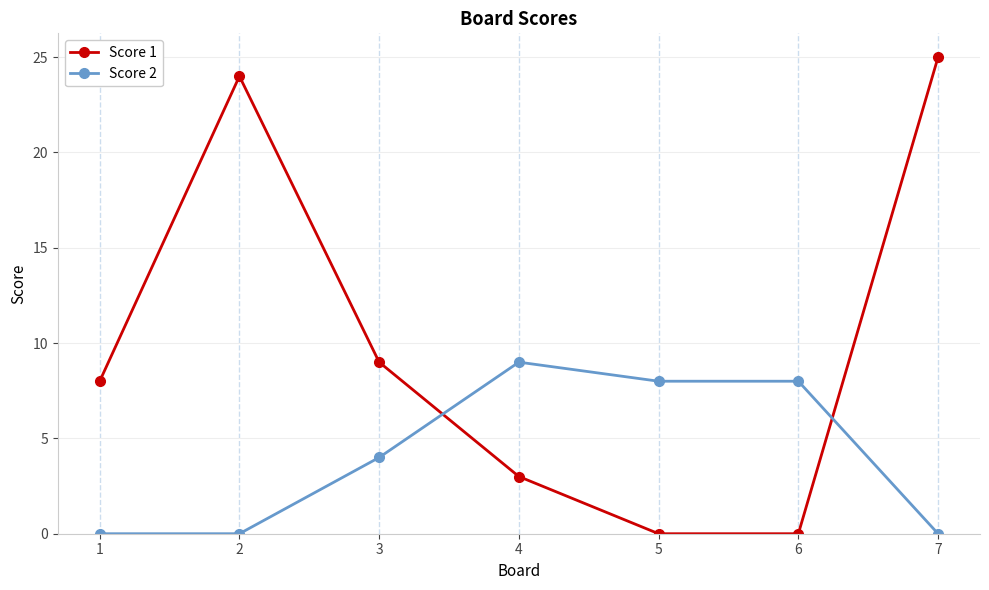

What are all the series names shown in the legend?

Score 1, Score 2